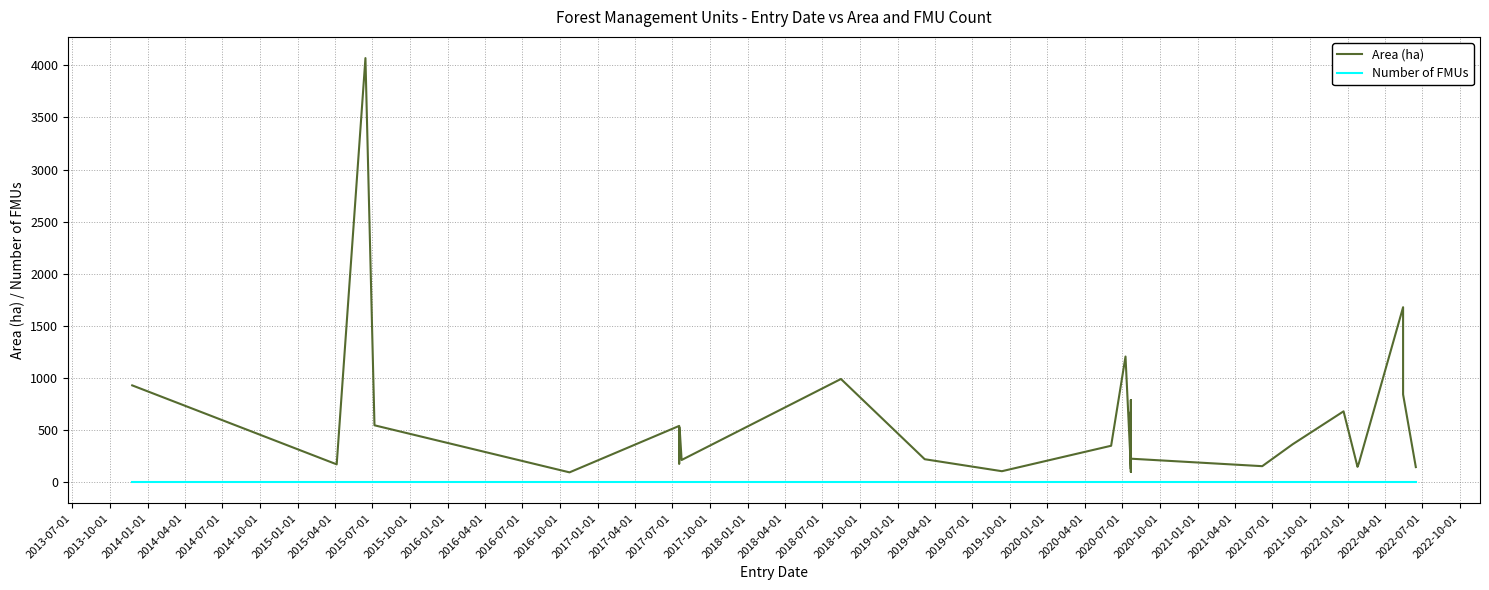

What is the difference between the maximum and minimum values in the Area (ha) series?

3976.3